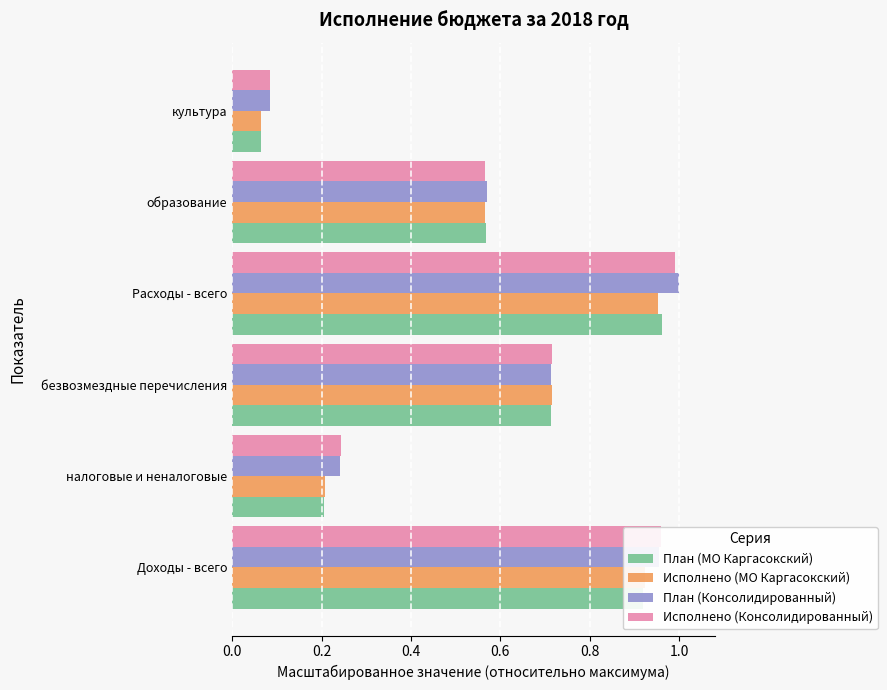

Count the number of categories in the chart.

6